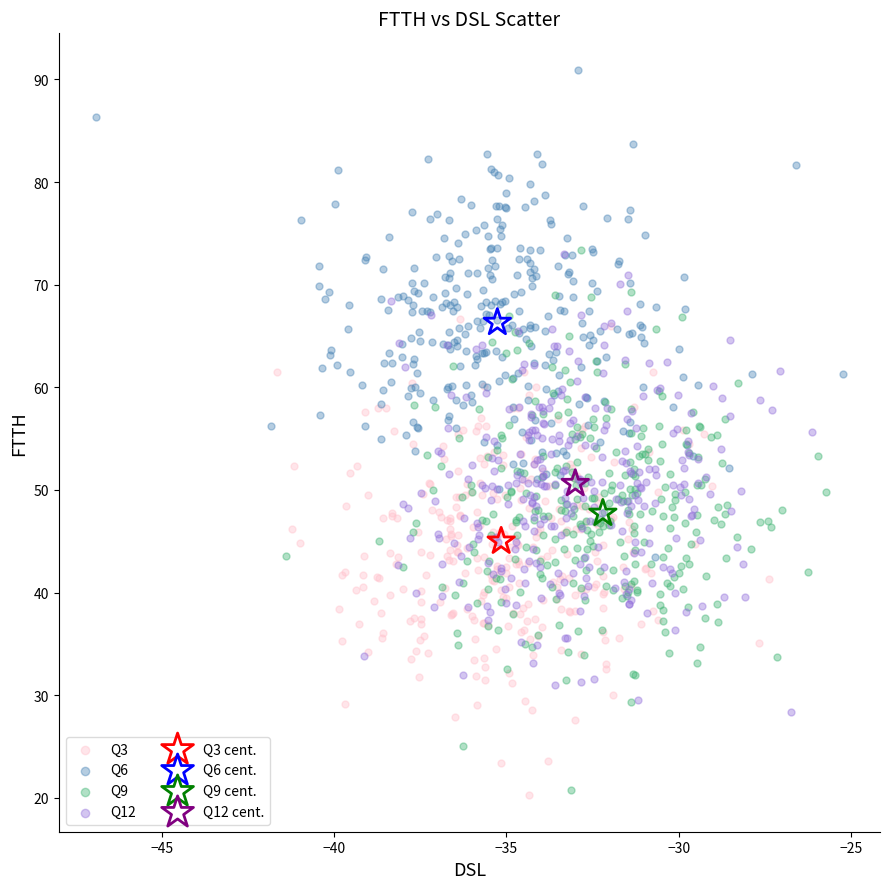

What are all the series names shown in the legend?

Q3, Q6, Q9, Q12, Q3 cent., Q6 cent., Q9 cent., Q12 cent.